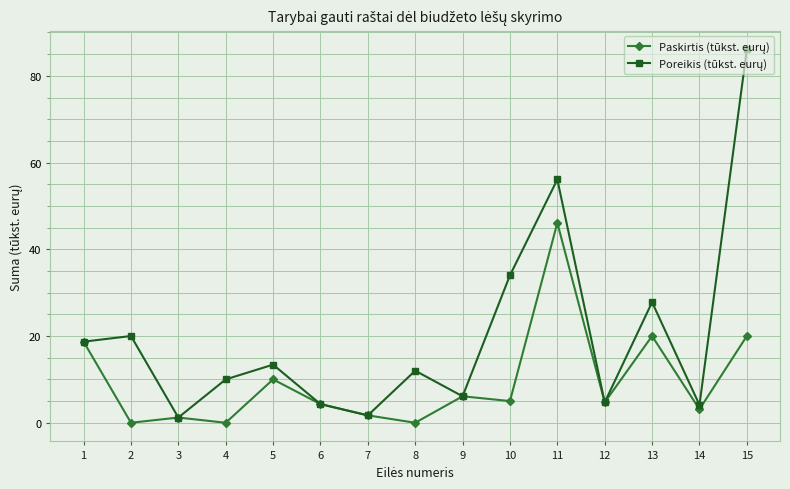

What is the greatest value displayed?

86.1